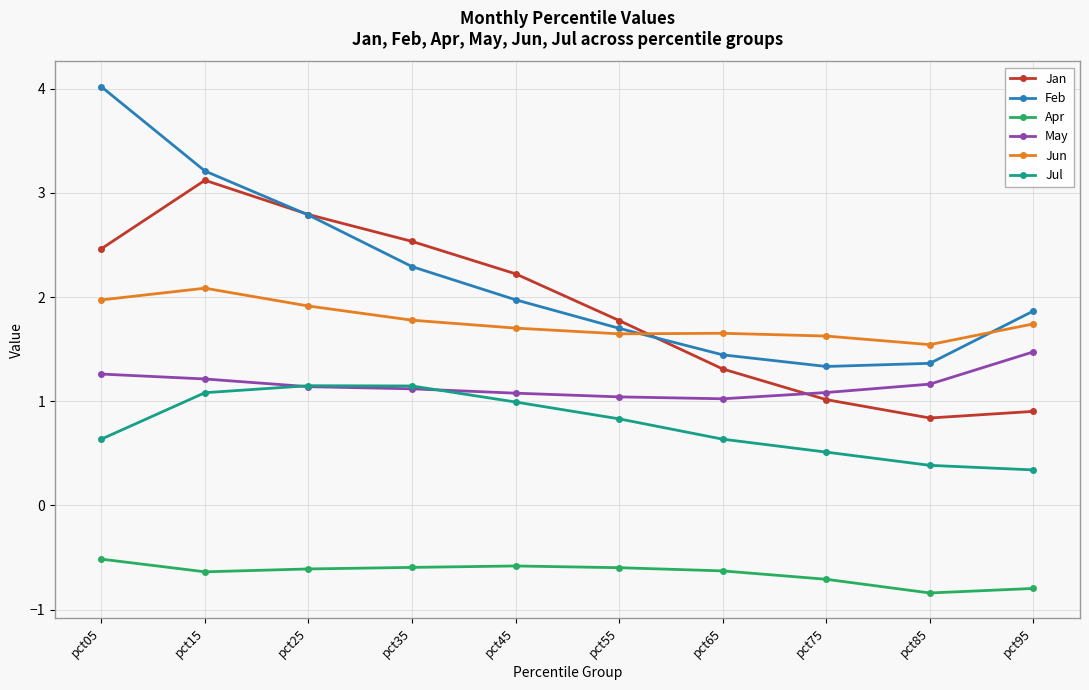

The value of May at pct25 is 1.6. True or false?

False